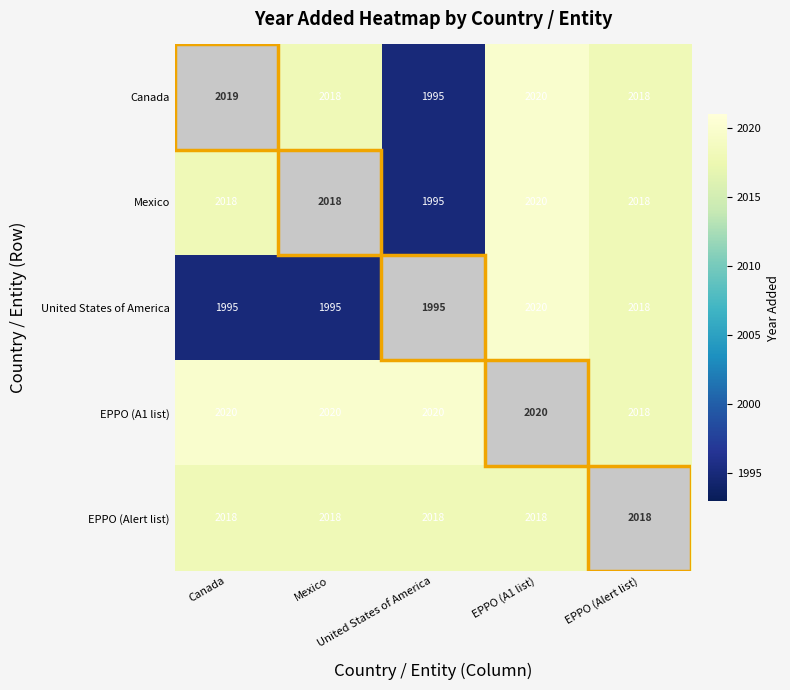

At how many categories does at least one series exceed 2004?

5